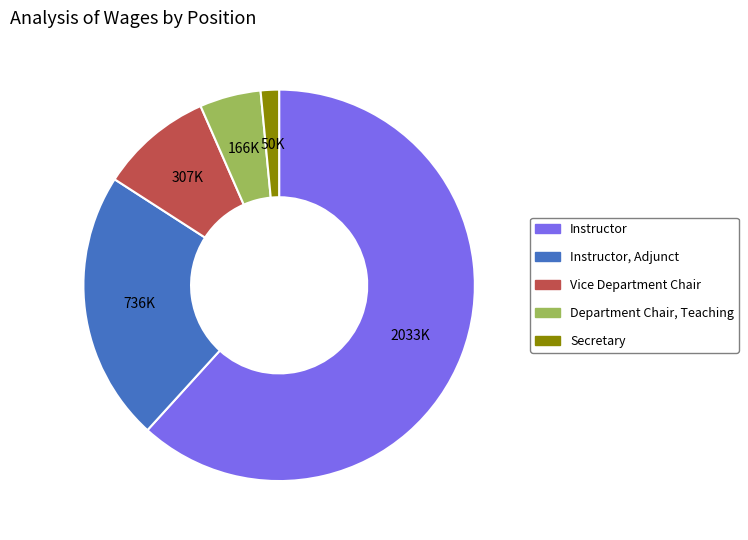

Does any single category account for the majority?

Yes